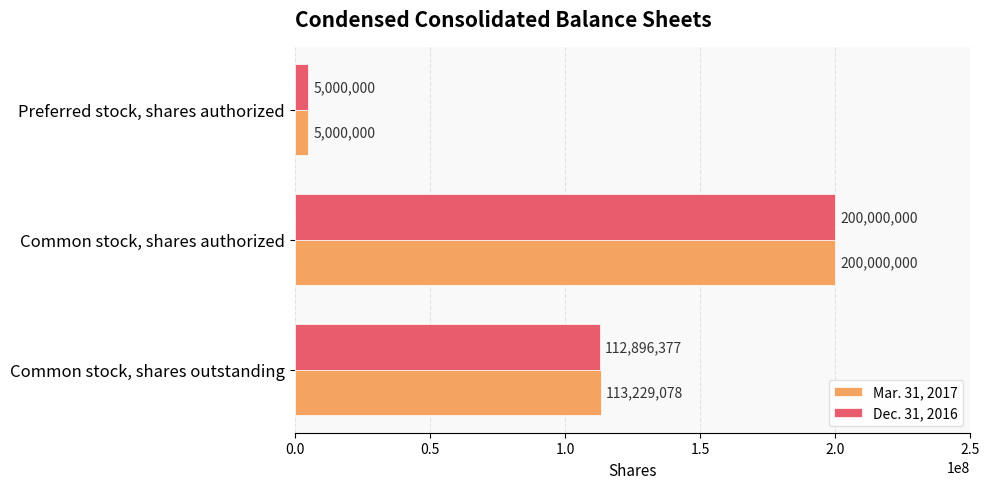

Where is Dec. 31, 2016 nearest to the value 102500000?

Common stock, shares outstanding